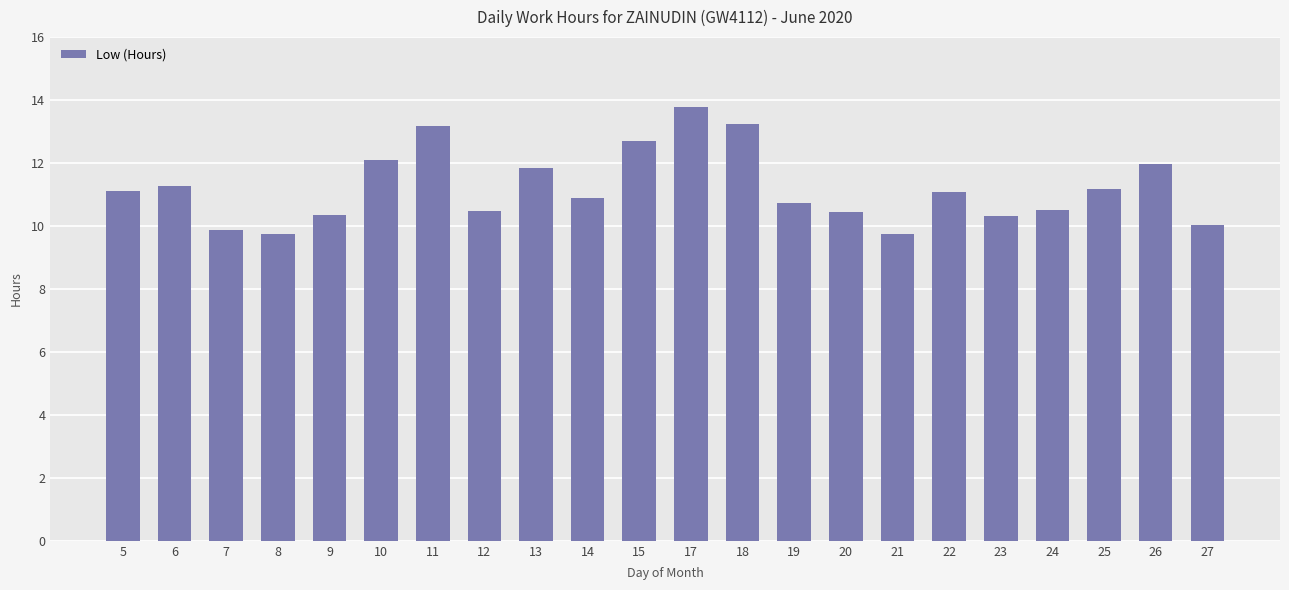

Which has a higher value, 21 or 9?

9